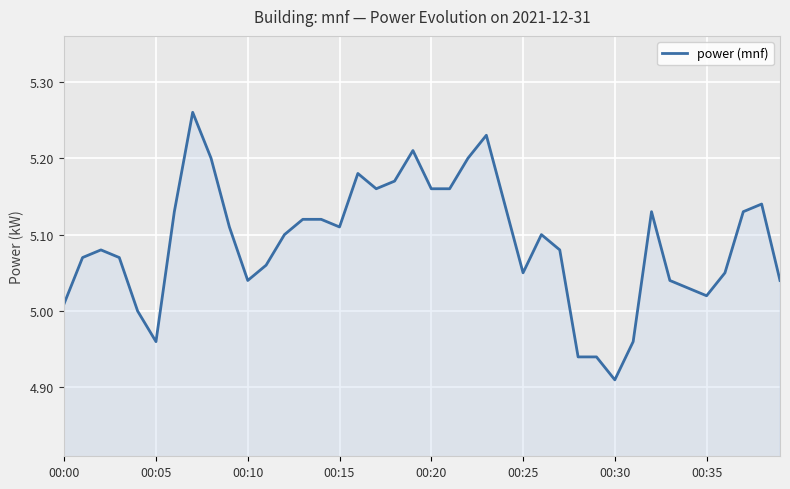

Is this an area chart (filled region under the line)?

Yes